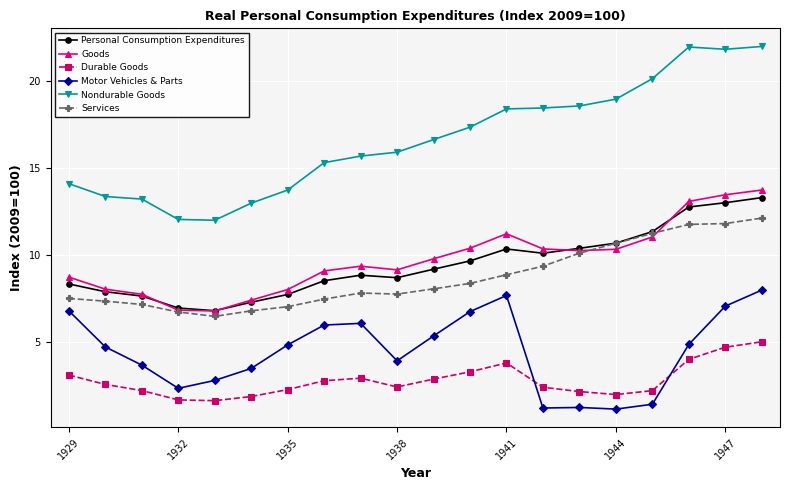

What is the highest value of the Goods series?

13.7